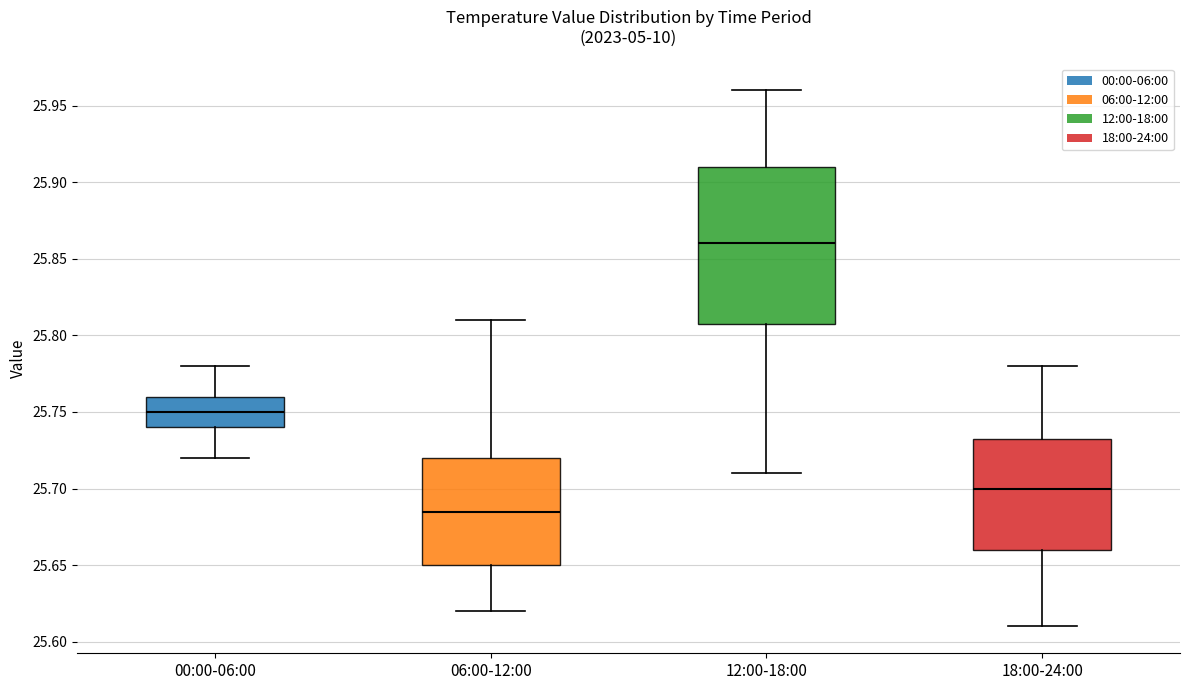

Where does the upper whisker of the box for 12:00-18:00 end on the y-axis? The values are not printed on the chart, so give them approximately, as read against the axis.

25.960